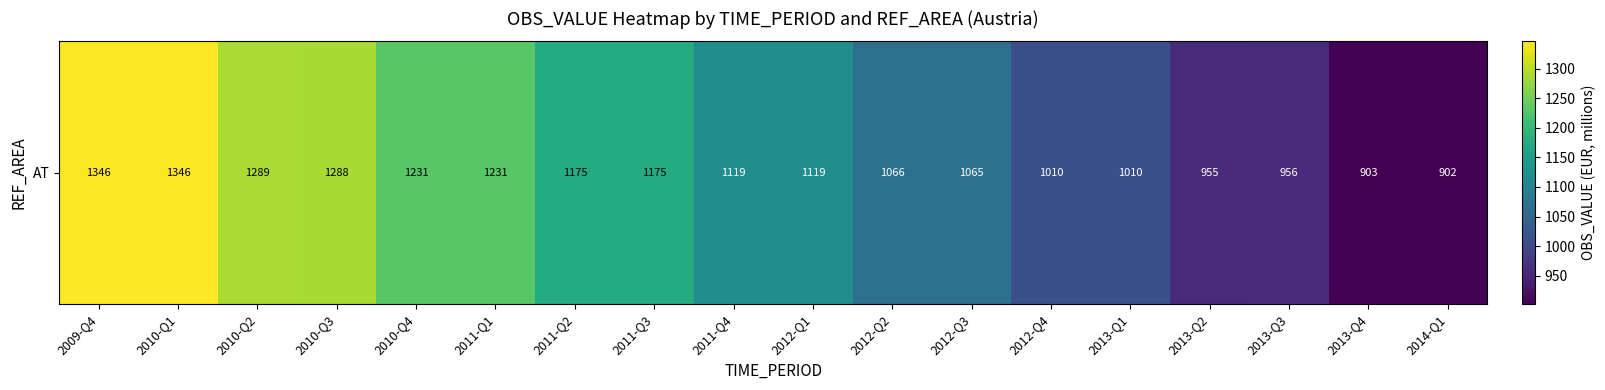

List the labels in order of value, largest first.

2009-Q4, 2010-Q1, 2010-Q2, 2010-Q3, 2010-Q4, 2011-Q1, 2011-Q2, 2011-Q3, 2011-Q4, 2012-Q1, 2012-Q2, 2012-Q3, 2012-Q4, 2013-Q1, 2013-Q3, 2013-Q2, 2013-Q4, 2014-Q1